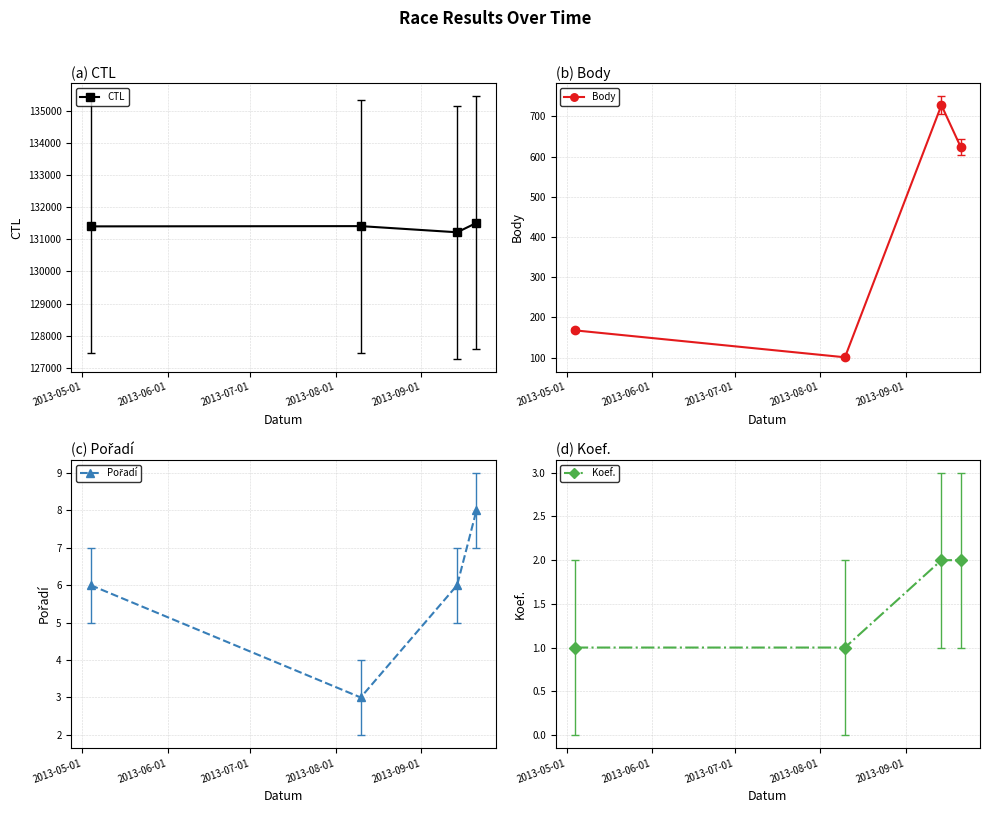

Reading left to right, list all the values displayed in this chart.

CTL: 131406	131414	131222	131514
Body: 168	101	728	624
Pořadí: 6	3	6	8
Koef.: 1	1	2	2